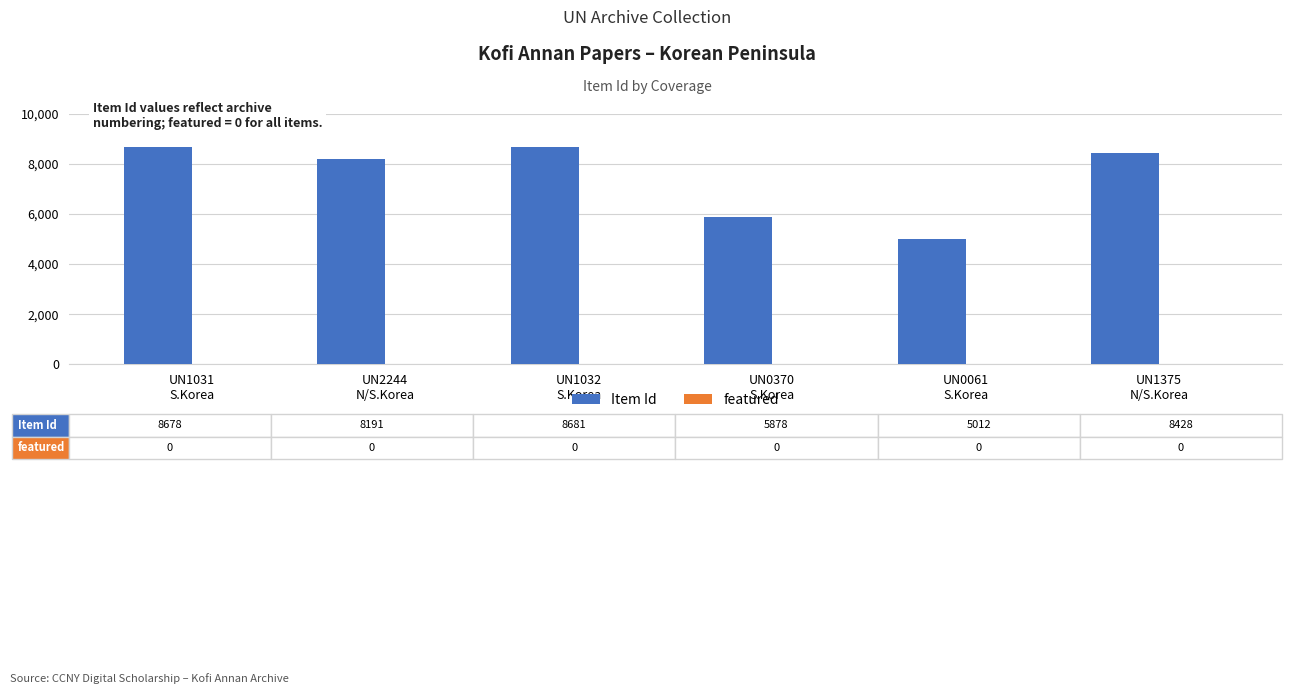

What is the value of the 6th bar from the left?

8428